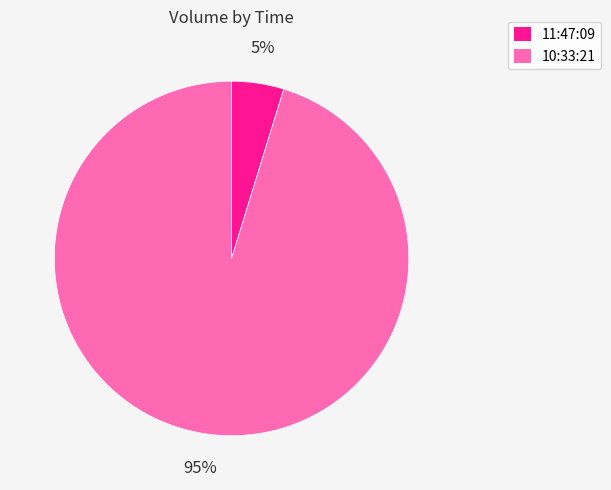

Combined, do 10:33:21 and 11:47:09 account for over 50%?

Yes